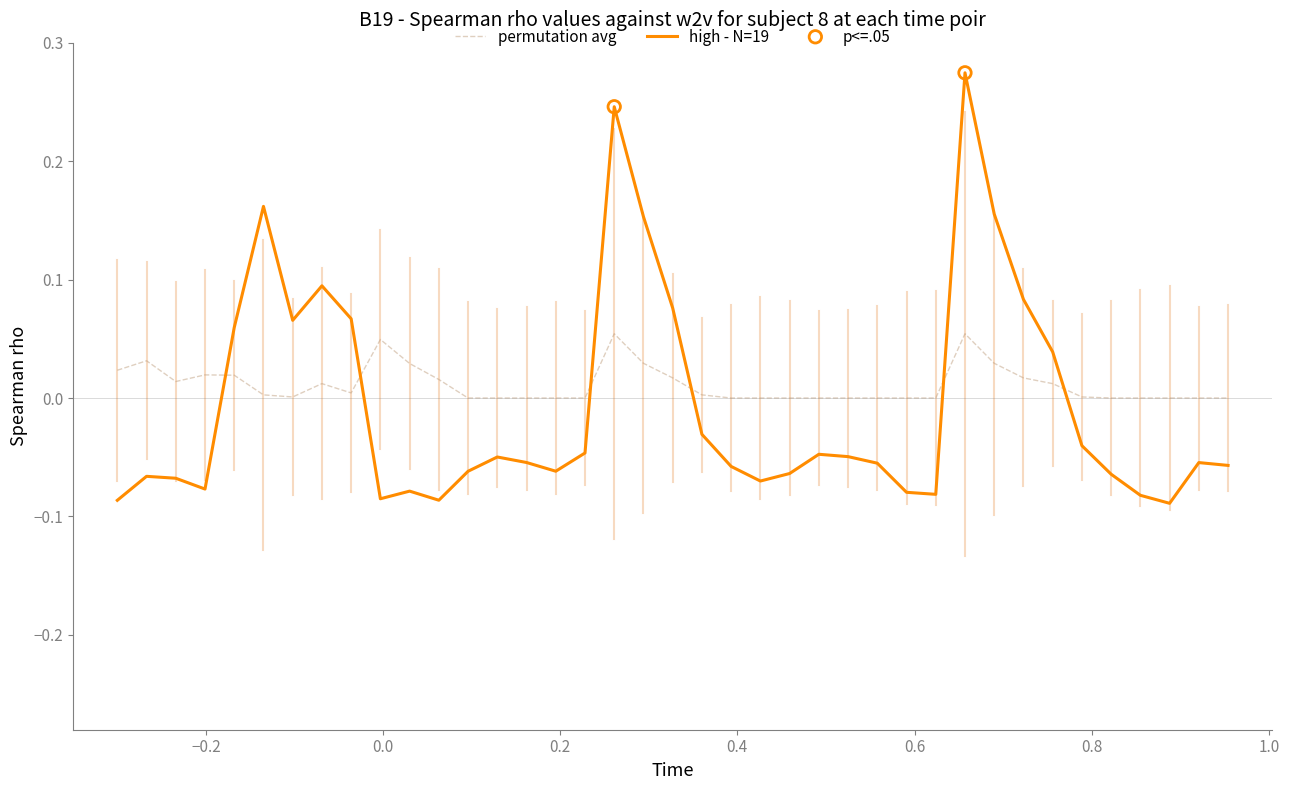

Which series has the widest spread of values?

high - N=19